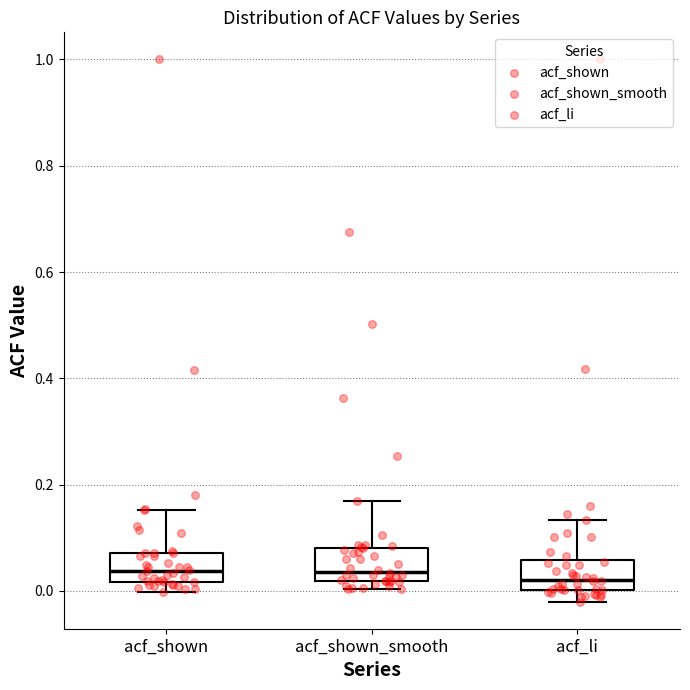

Where does the upper whisker of the box for acf_li end on the y-axis? The values are not printed on the chart, so give them approximately, as read against the axis.

0.14